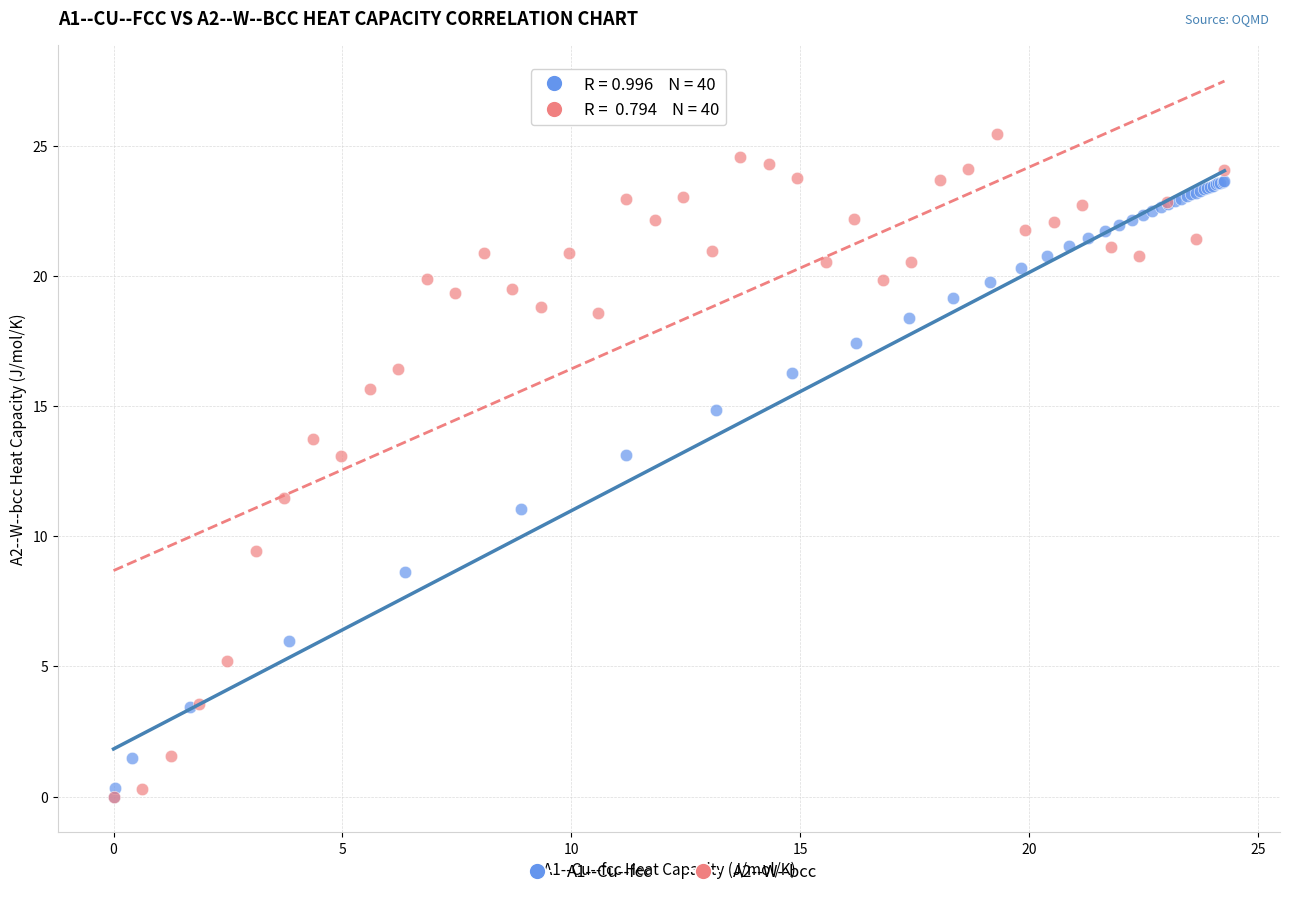

Which series has the largest Y range (max minus min)?

A2--W--bcc